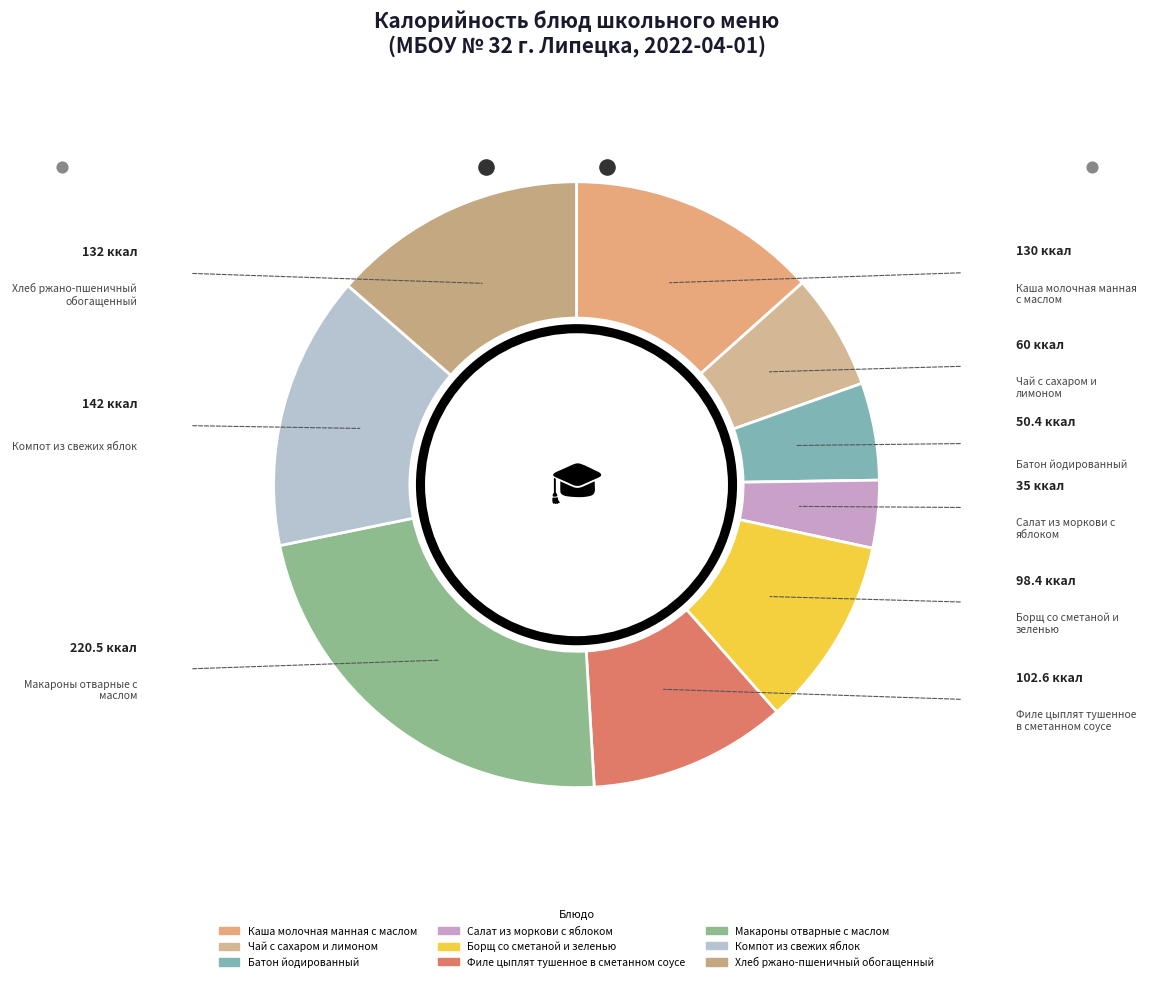

Is it true that Каша молочная манная с маслом is 13% of the pie?

True